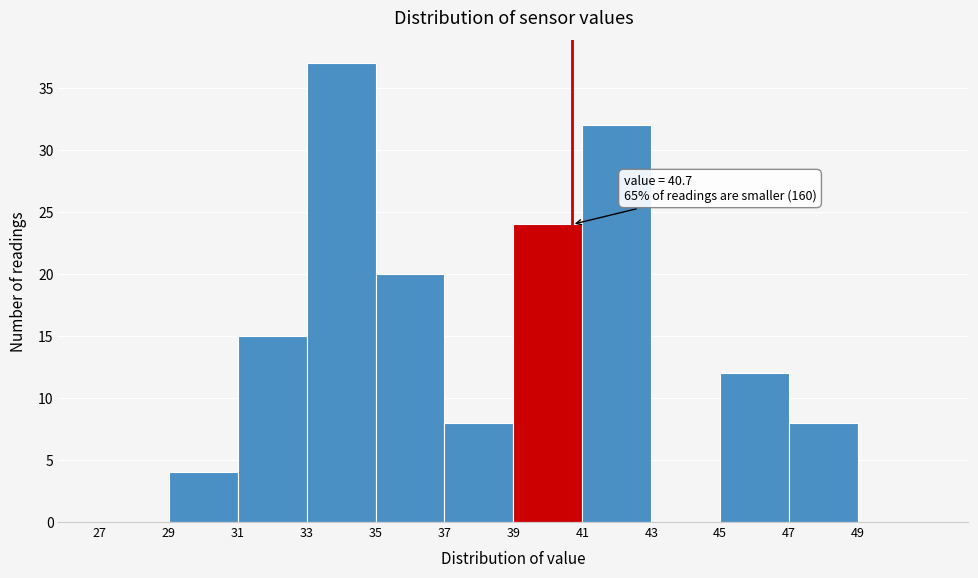

Which range on the x-axis has the tallest bar?

33 to 35